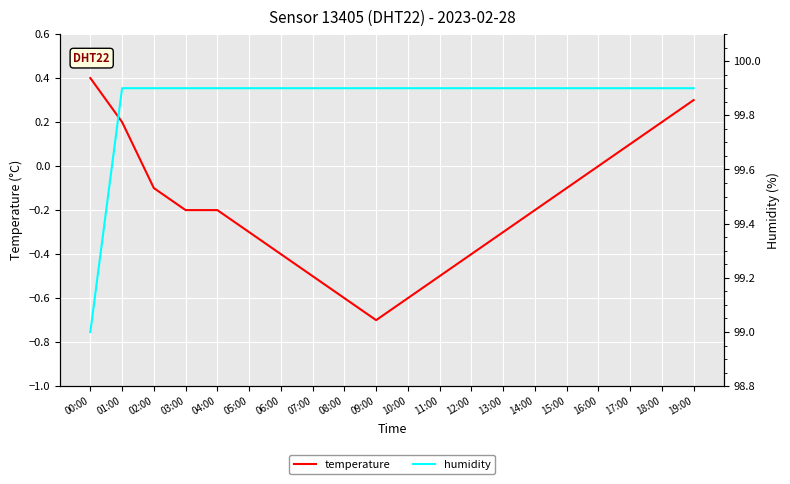

How many distinct data groups are displayed?

2